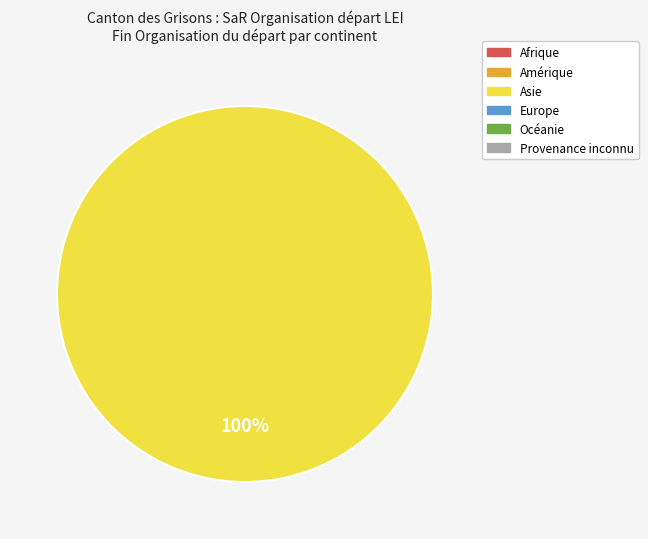

Does any single category account for the majority?

Yes